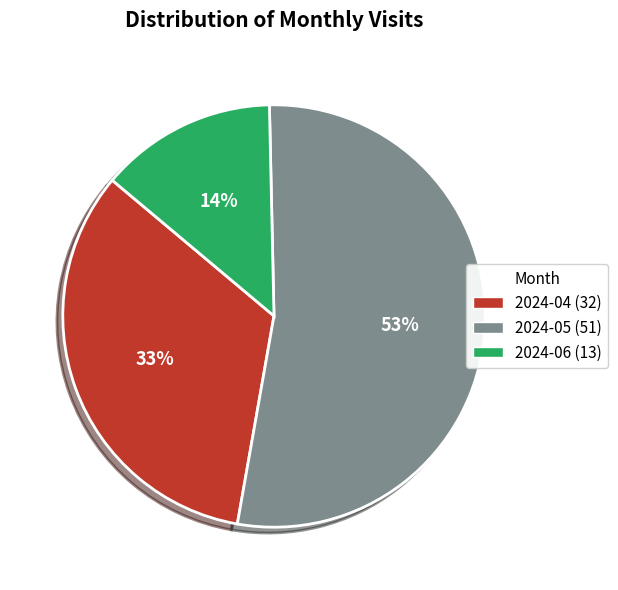

The 2024-05 slice represents 64% of the pie. True or false?

False